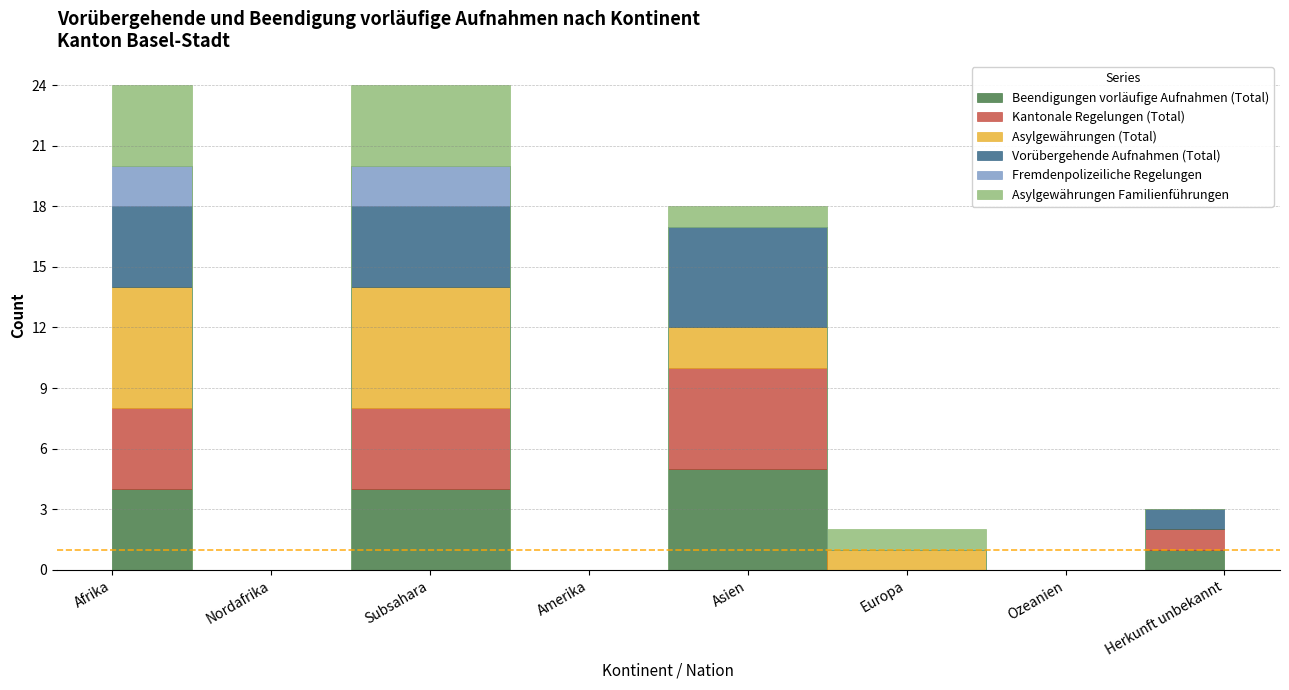

True or false: Kantonale Regelungen (Total) and Vorübergehende Aufnahmen (Total) intersect in this chart.

False